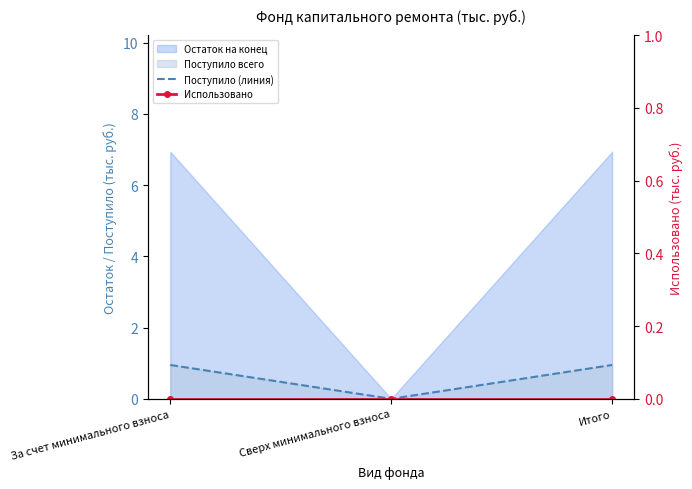

True or false: Поступило (линия) has a value of 0.0 at Сверх минимального взноса.

True